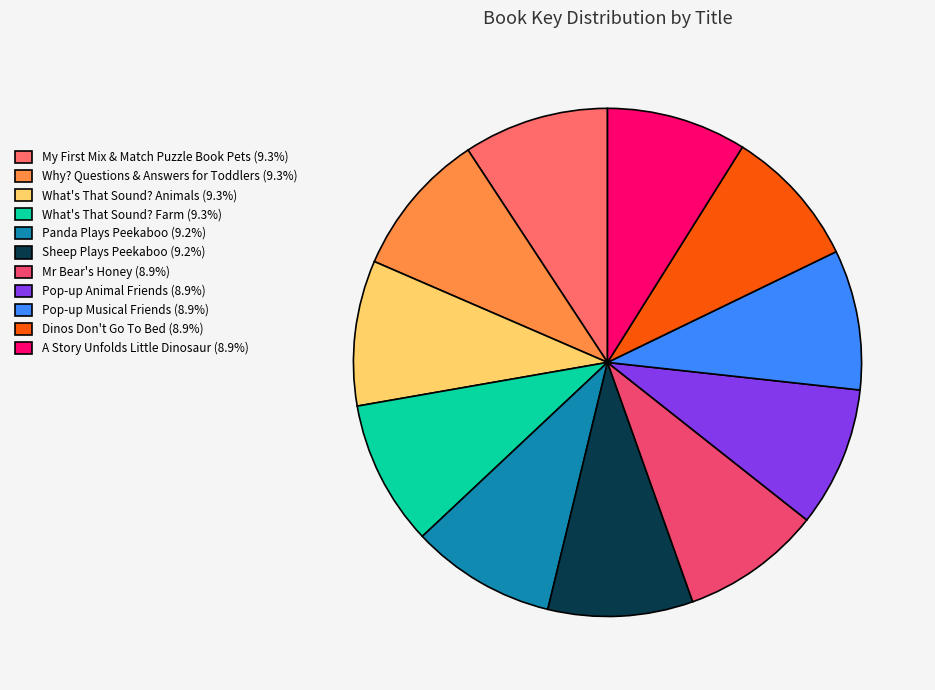

Count the number of slices in the pie.

11